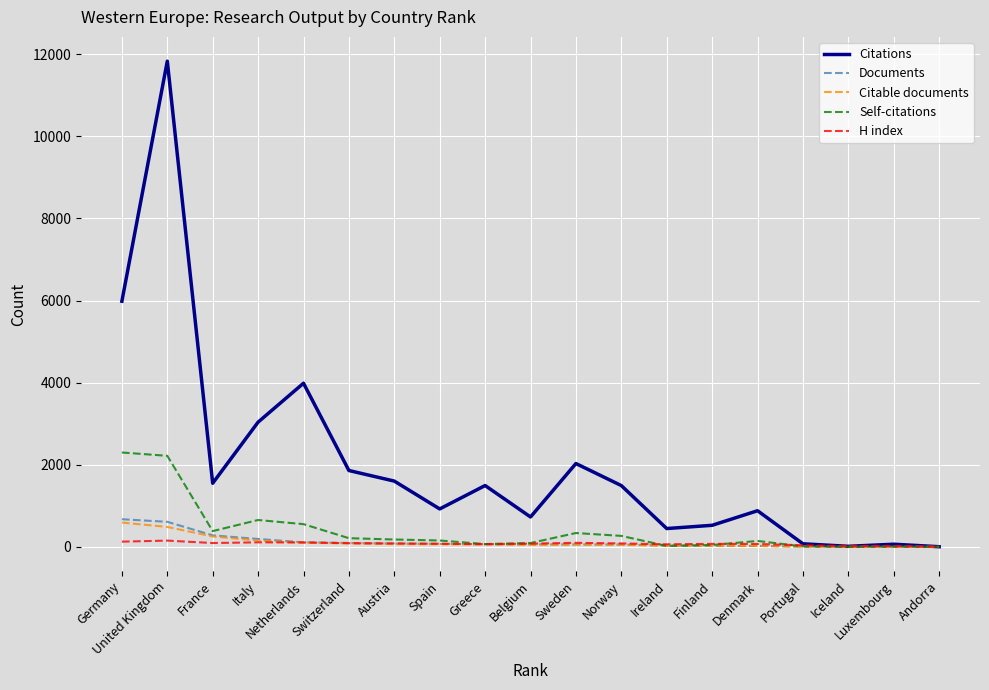

Which series has the widest spread of values?

Citations